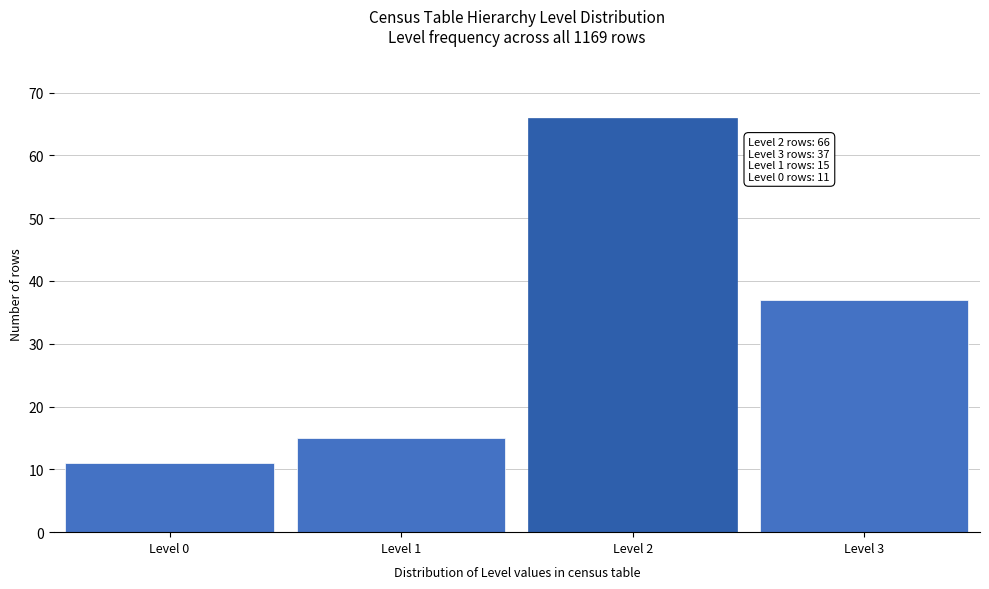

Reading right to left, extract all data points from this chart.

Level 3=37	Level 2=66	Level 1=15	Level 0=11